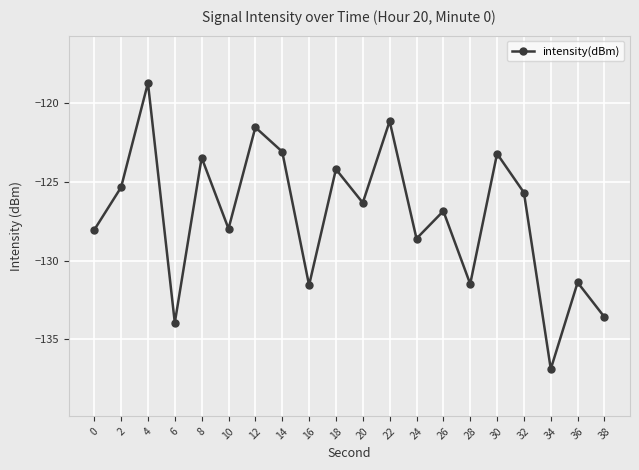

What is the greatest value displayed?

-118.7